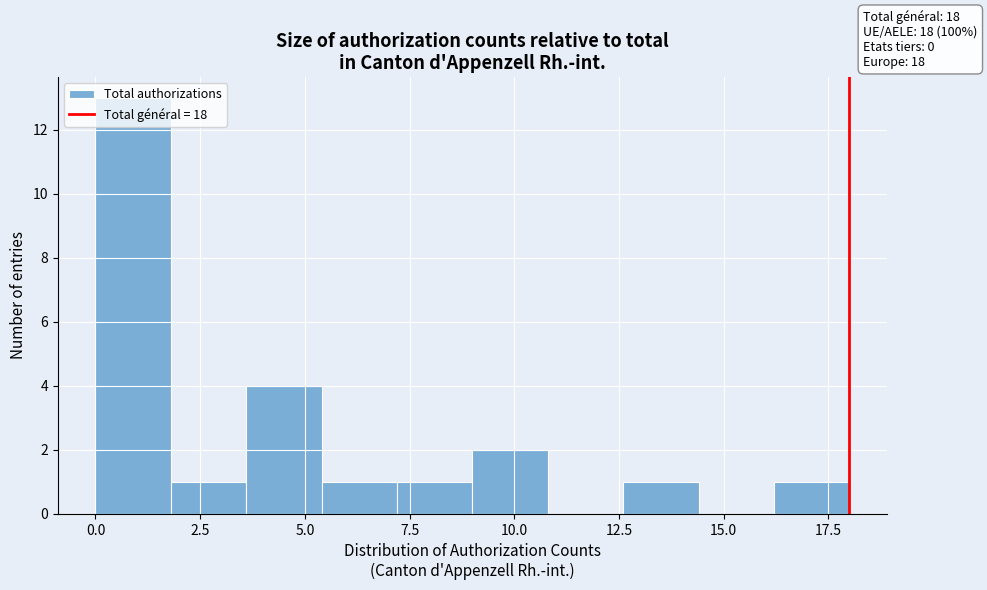

Around what value on the x-axis is the tallest bar? Give the approximate position of its centre, as read against the axis.

1.0